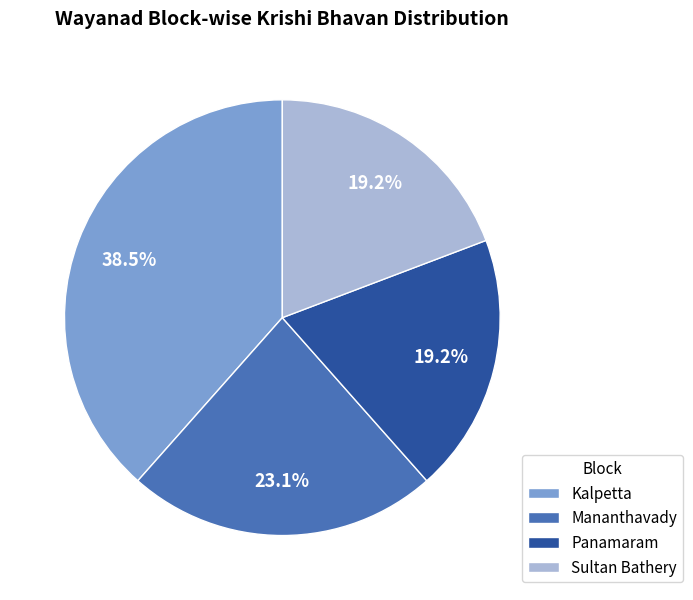

To the nearest percent, what is the difference between the largest and smallest slice percentages?

19%